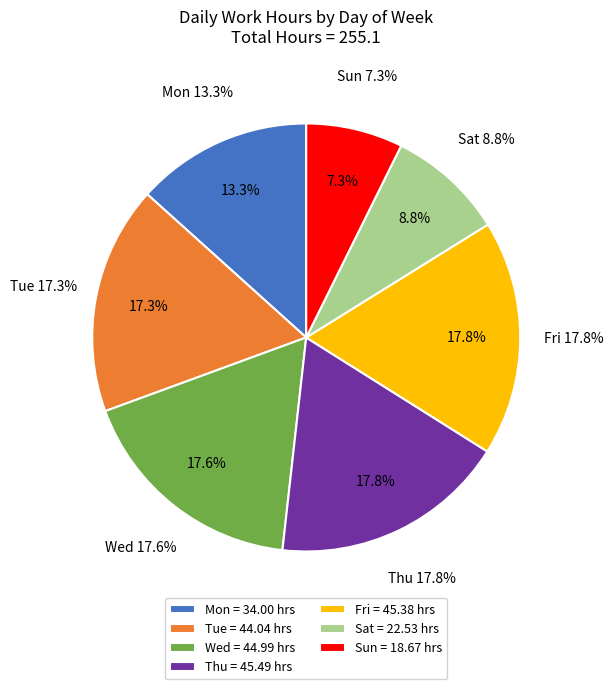

How many segments does this pie chart have?

7